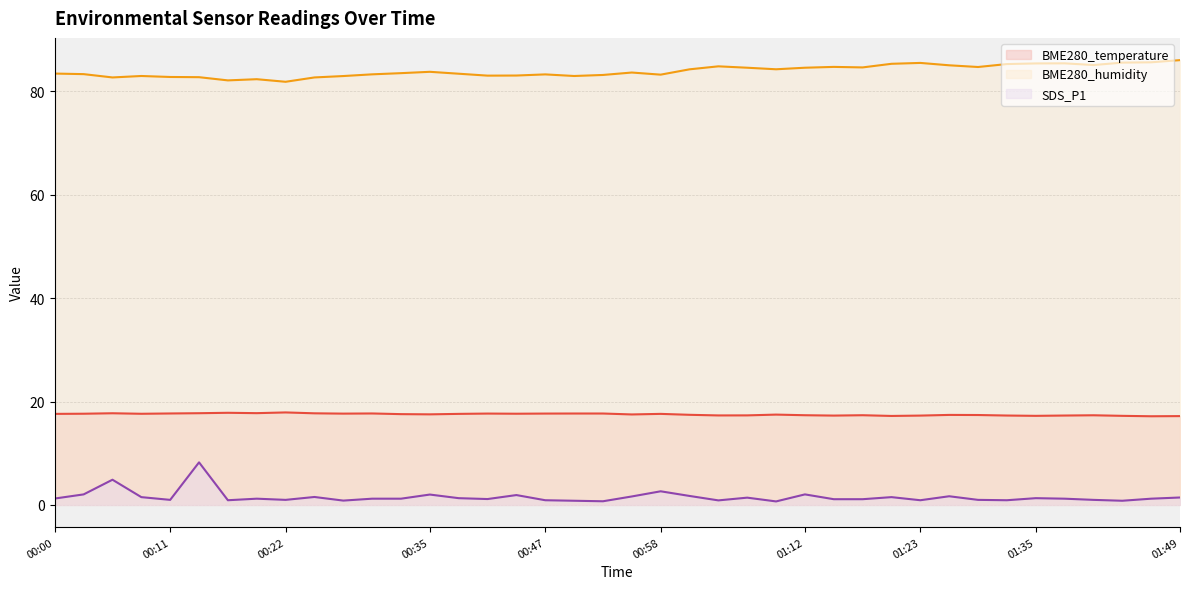

What is the value of the BME280_humidity point at the 12th from the left?

83.3